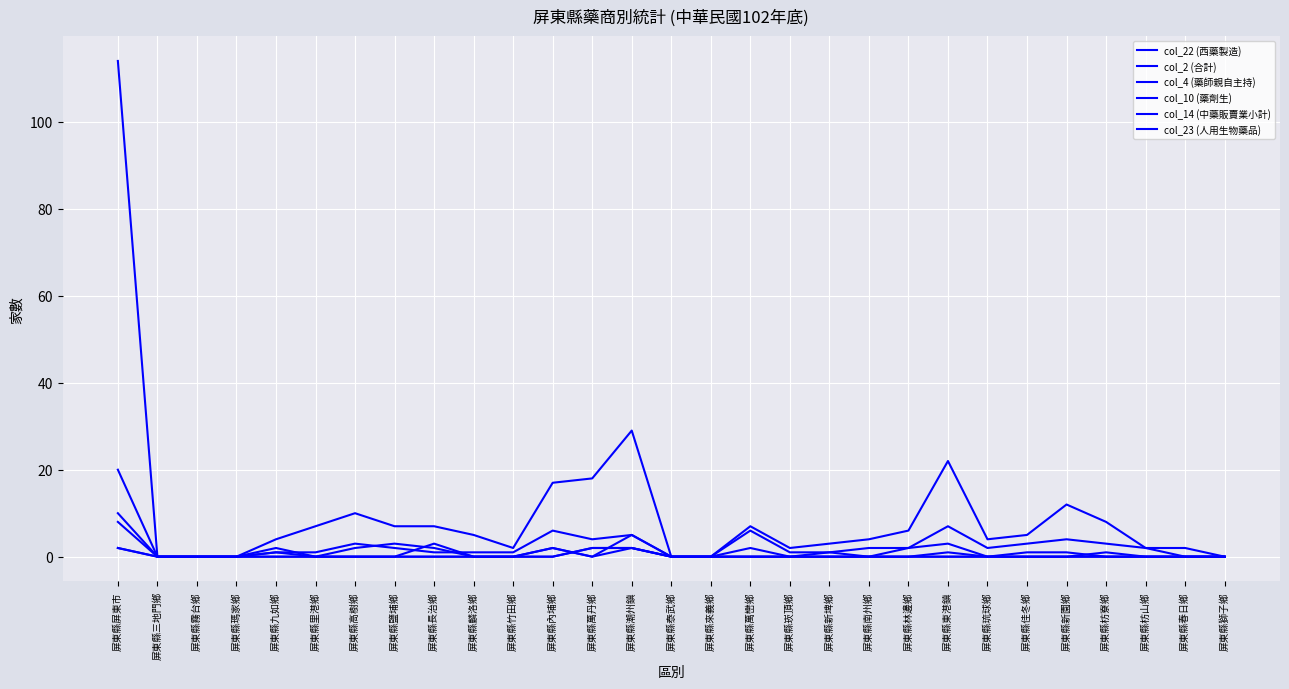

Does the chart have visible grid lines?

Yes